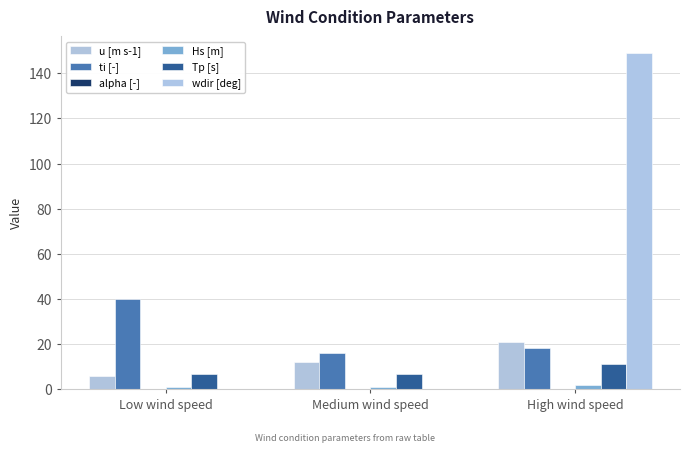

What is the total value across all series at Medium wind speed?

36.1